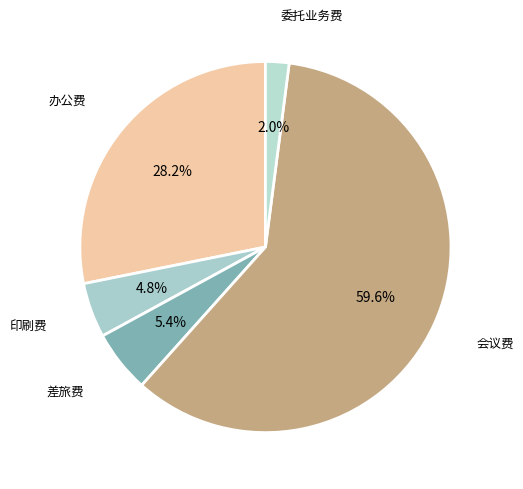

Count the number of slices in the pie.

5